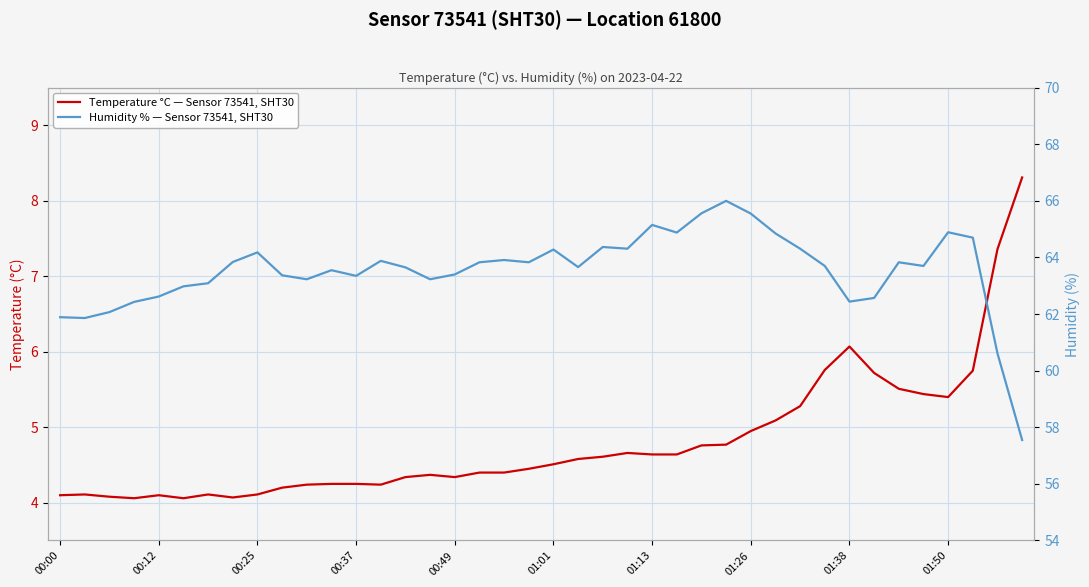

Which has a higher value, 31 or 25?

31